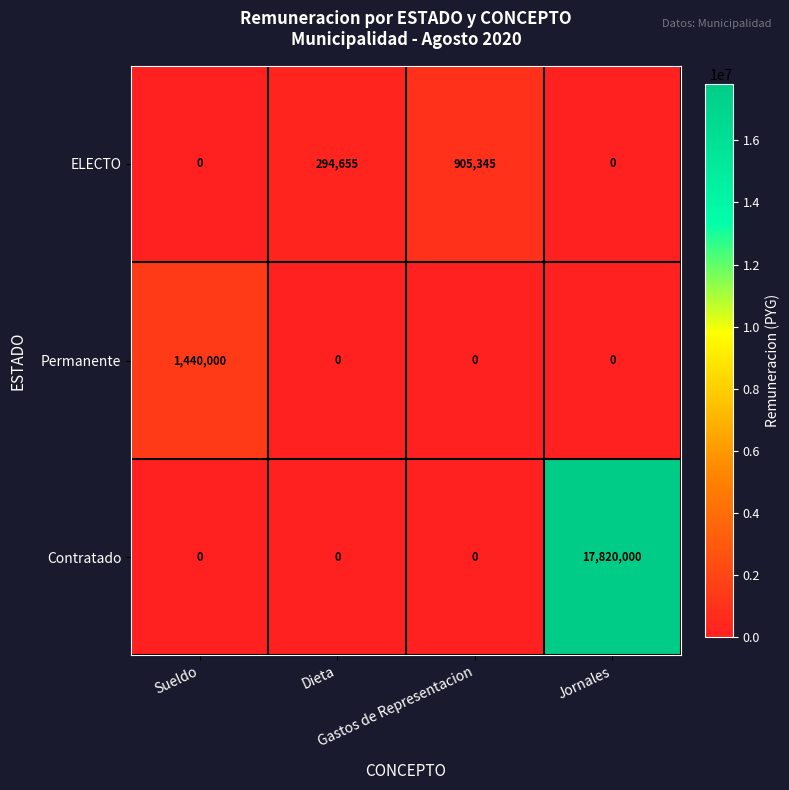

Count the number of data series in this chart.

3